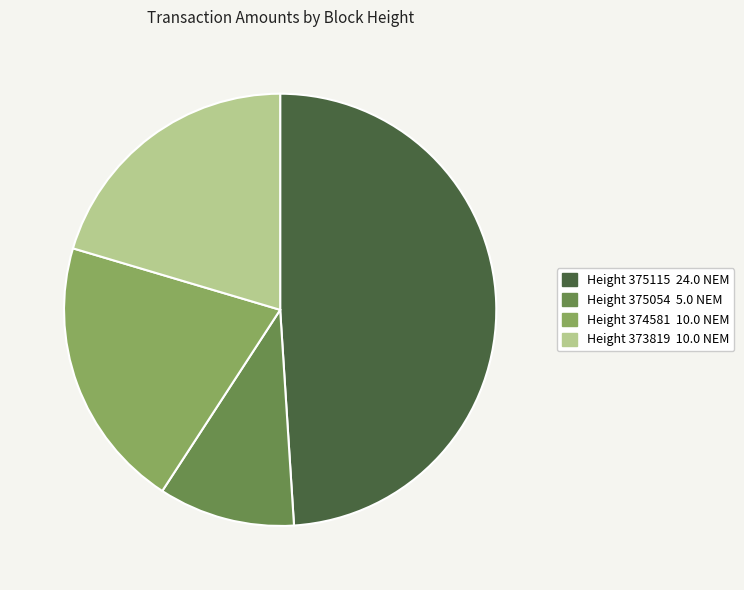

Is there any slice that represents more than half of the pie?

No